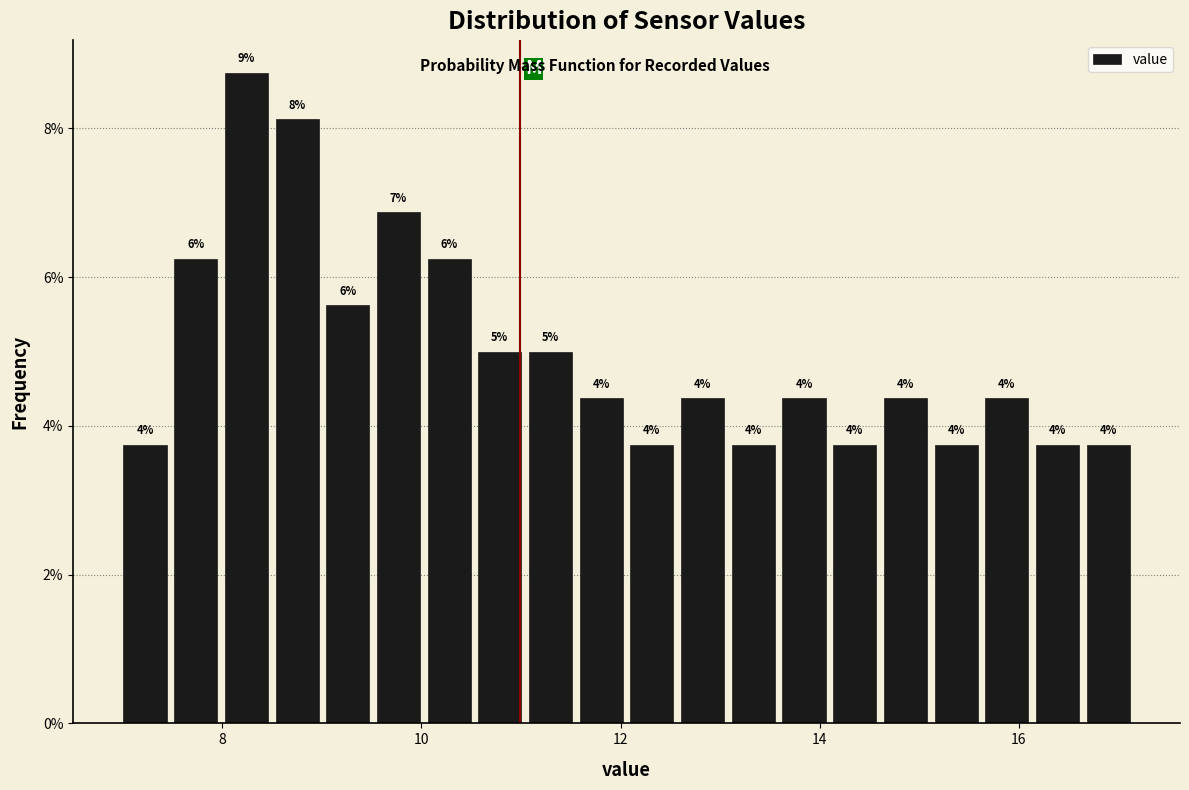

Around what value on the x-axis is the tallest bar? Give the approximate position of its centre, as read against the axis.

8.2